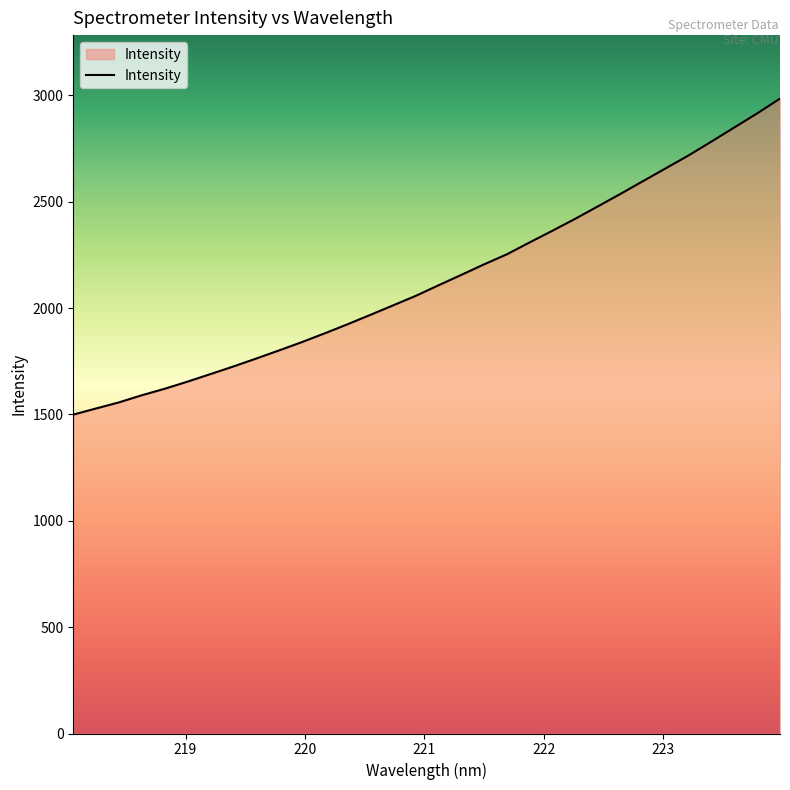

What is the smallest value displayed?

1499.1